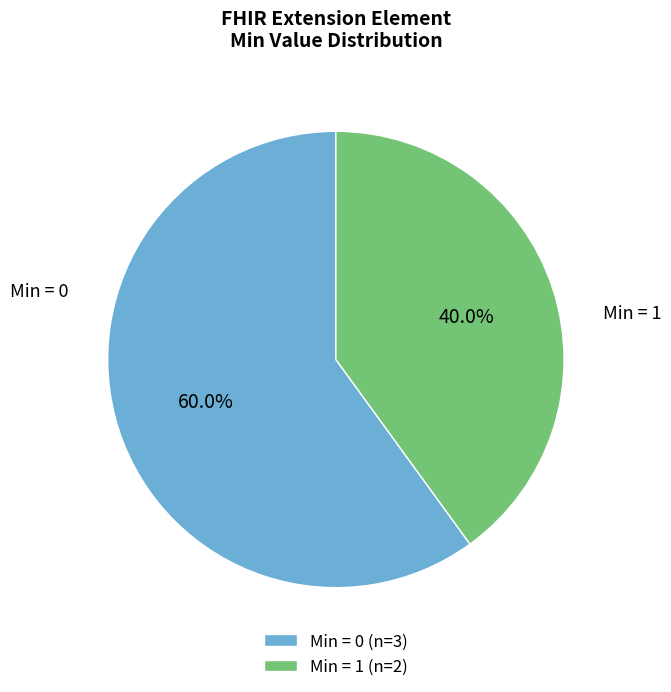

How much of the chart is everything except Min = 0 (n=3)?

40.0%